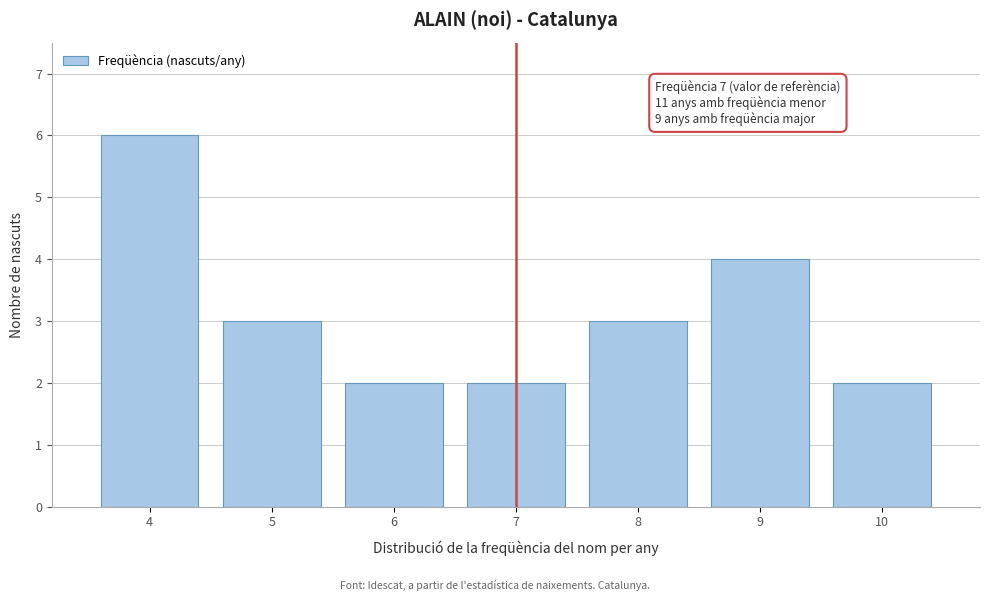

Reading right to left, list all the values displayed in this chart.

2	4	3	2	2	3	6